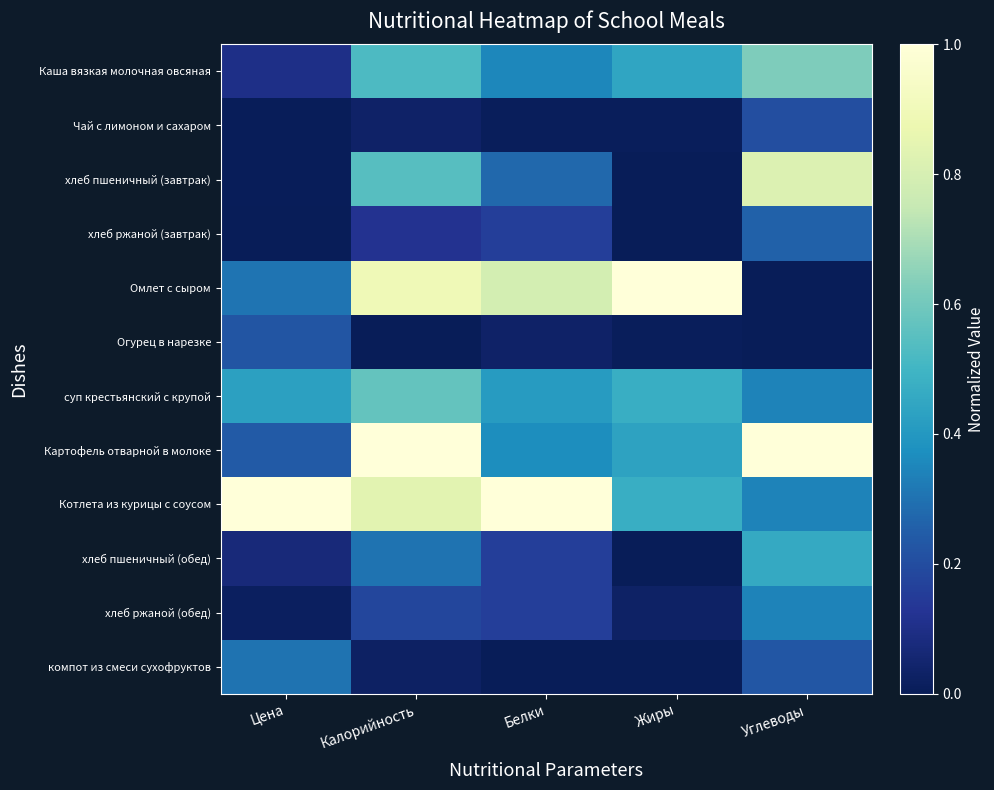

What is the total value across all series at Белки?

3.7